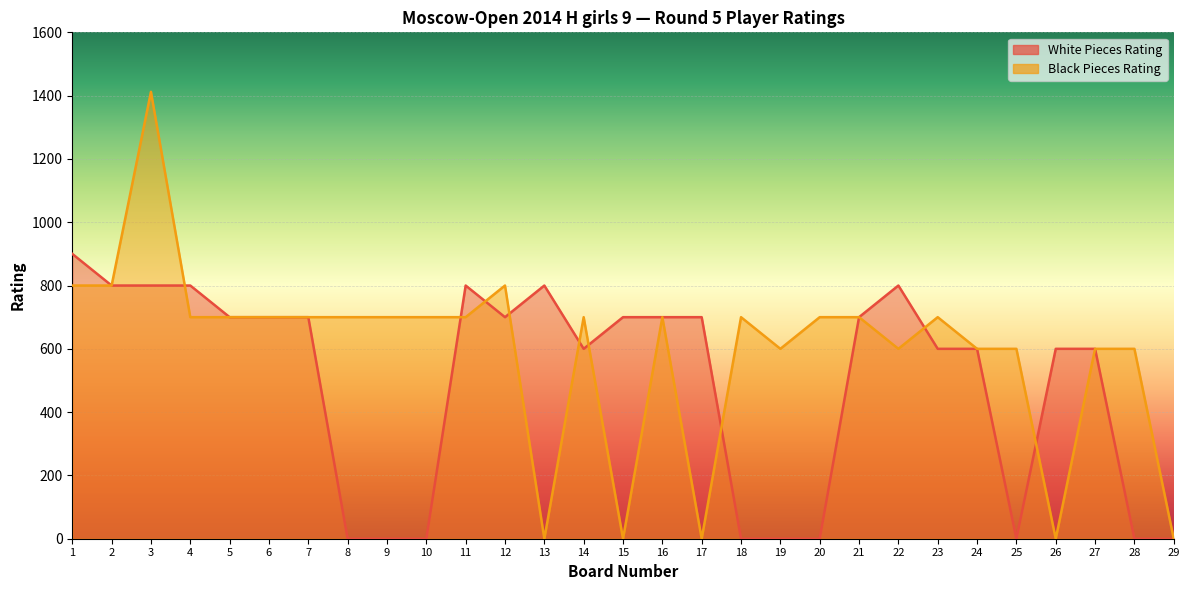

Between 13 and 28, which series saw the biggest shift?

White Pieces Rating